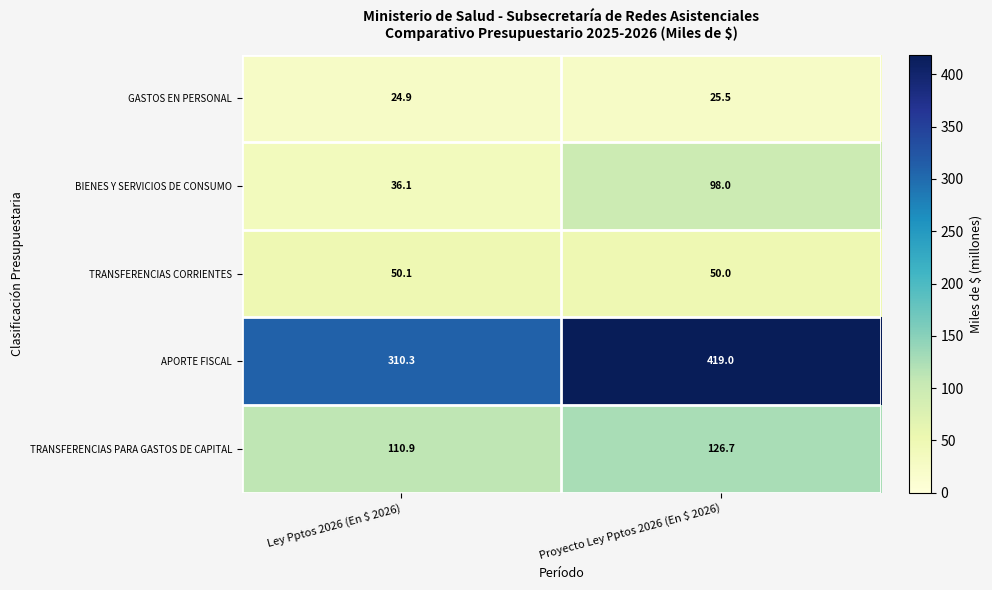

Where is GASTOS EN PERSONAL nearest to the value 25?

Ley Pptos 2026 (En $ 2026)